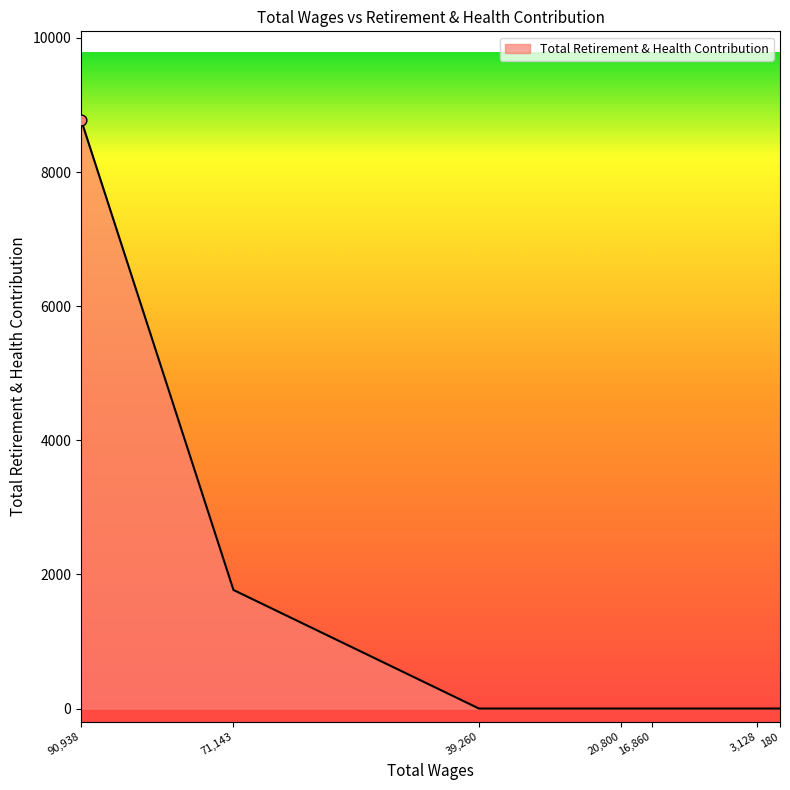

Which has a higher value, 20800.0 or 3128.0?

20800.0